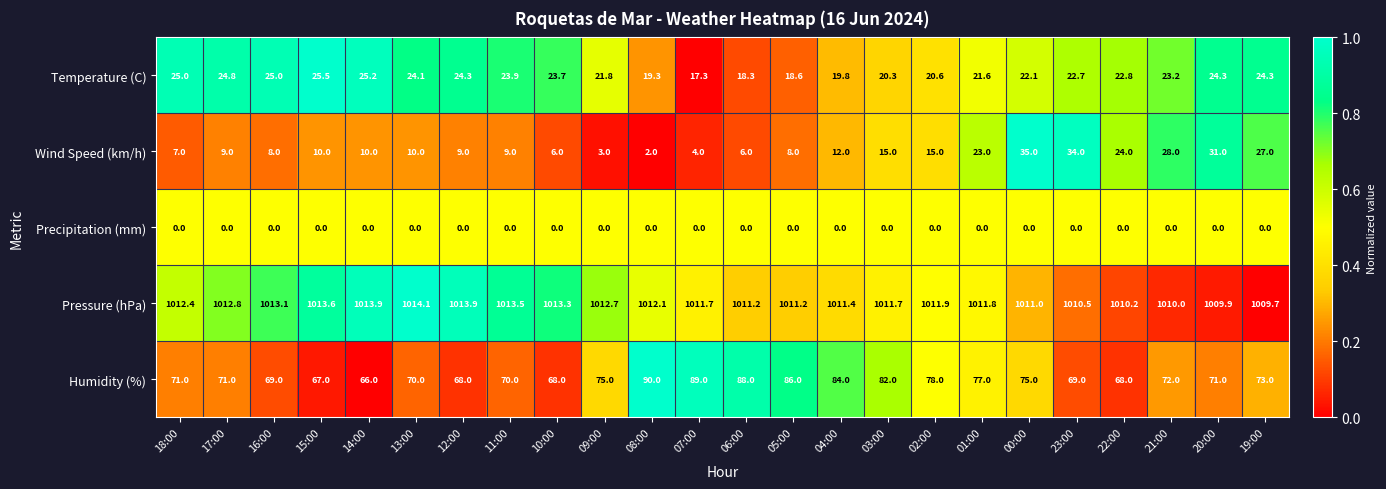

The Precipitation (mm) series shows 0.0 at 18:00. True or false?

True